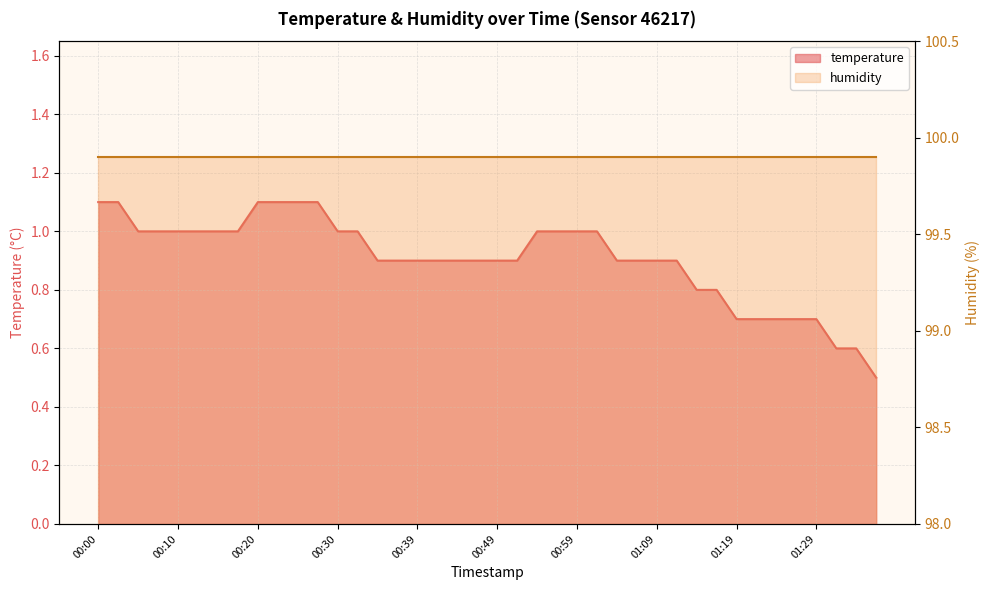

True or false: the data has more than 1 interior local peaks.

False